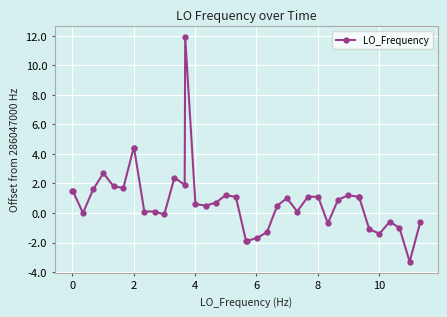

What is the smallest value displayed?

-3.3